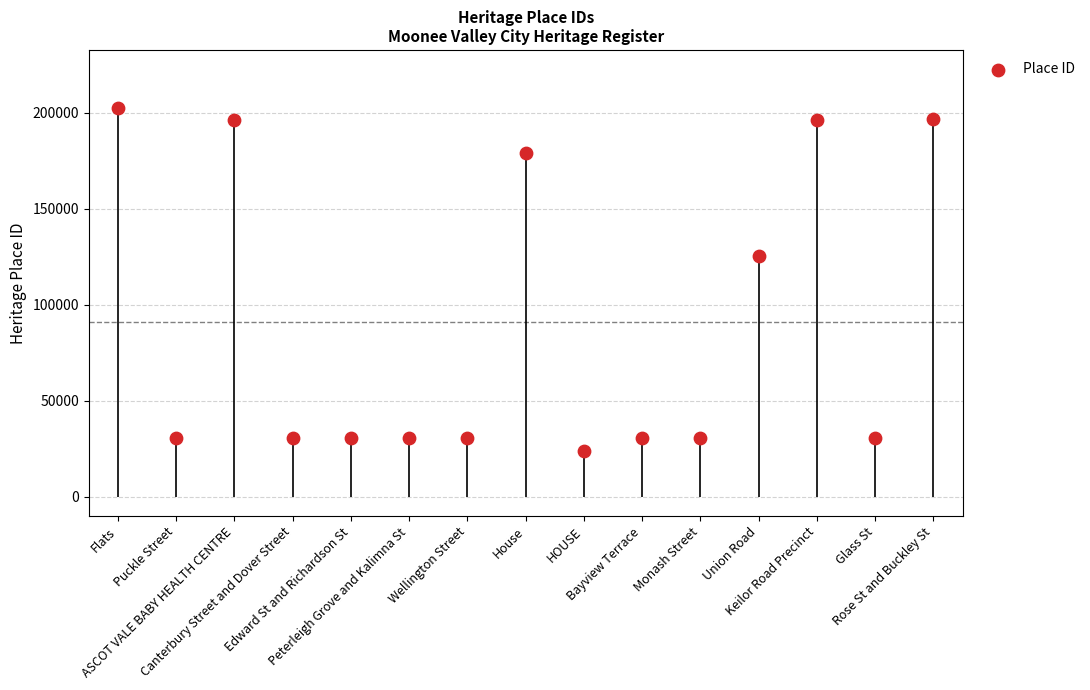

Approximately how many times larger is the value at Rose St and Buckley St compared to Keilor Road Precinct?

1.0